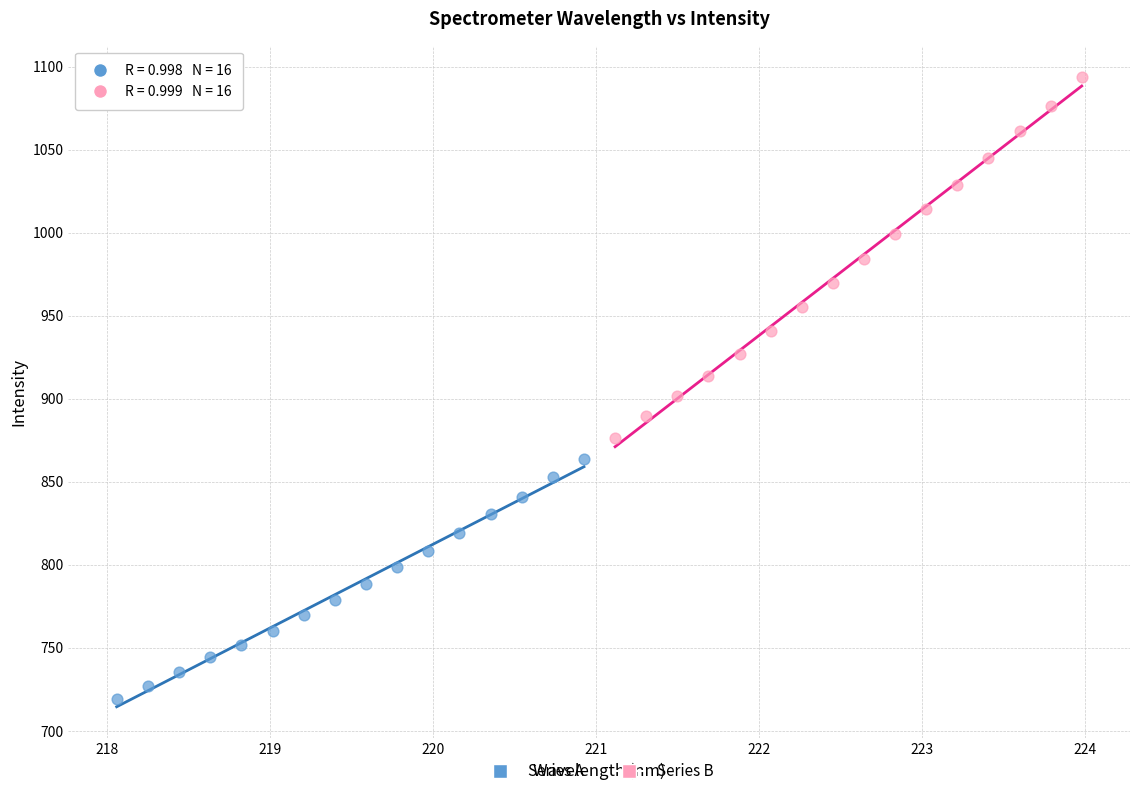

Which series reaches the maximum Y coordinate?

Series B